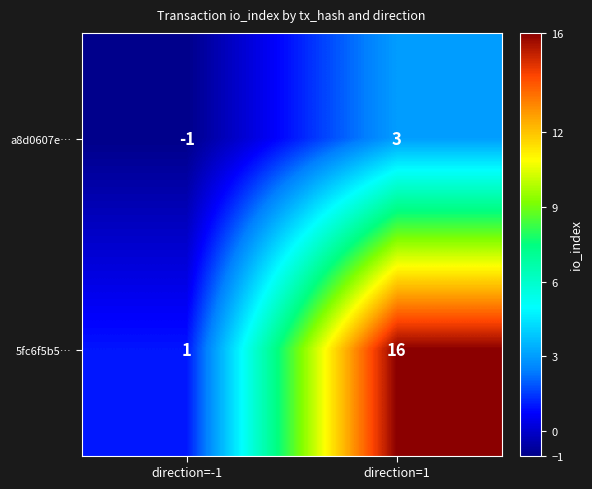

At which label is 5fc6f5b5… closest to 8?

direction=-1